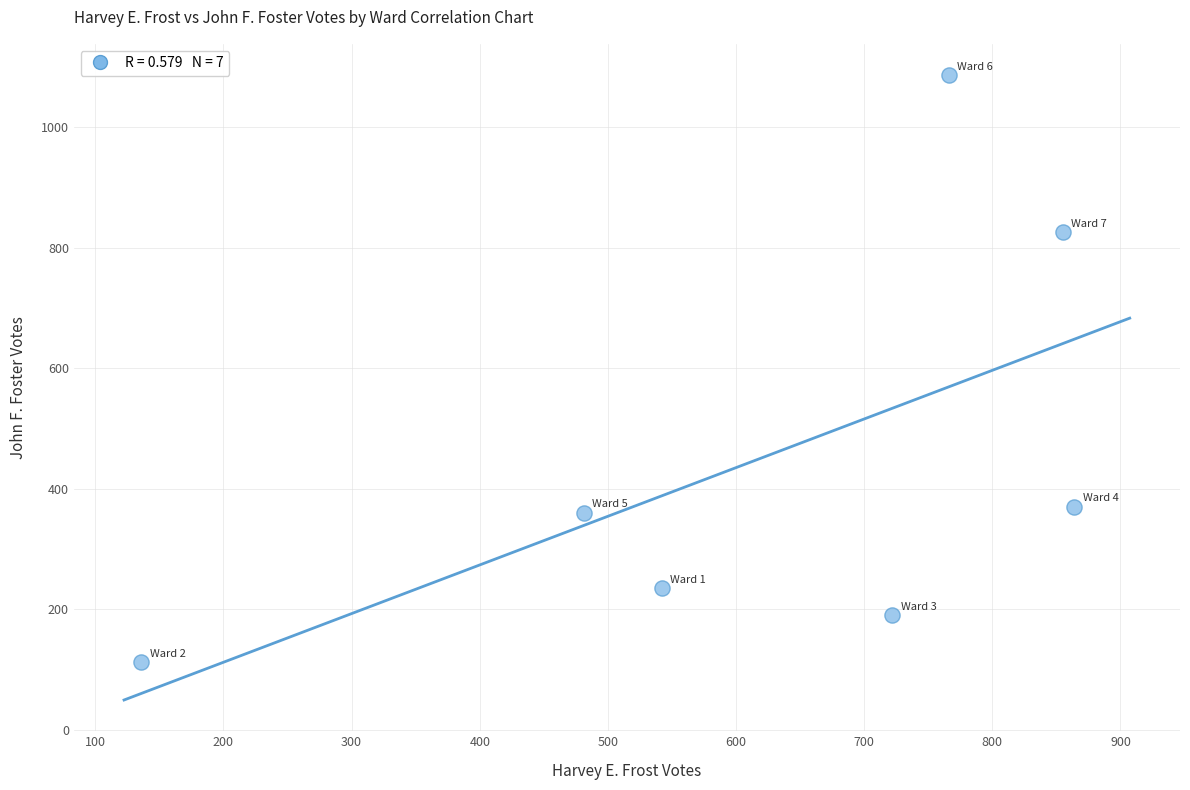

What is the average X value?

624